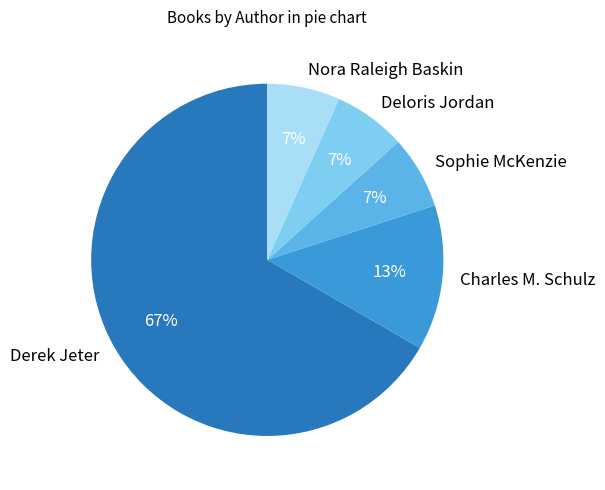

What is the largest slice in the pie chart?

Derek Jeter